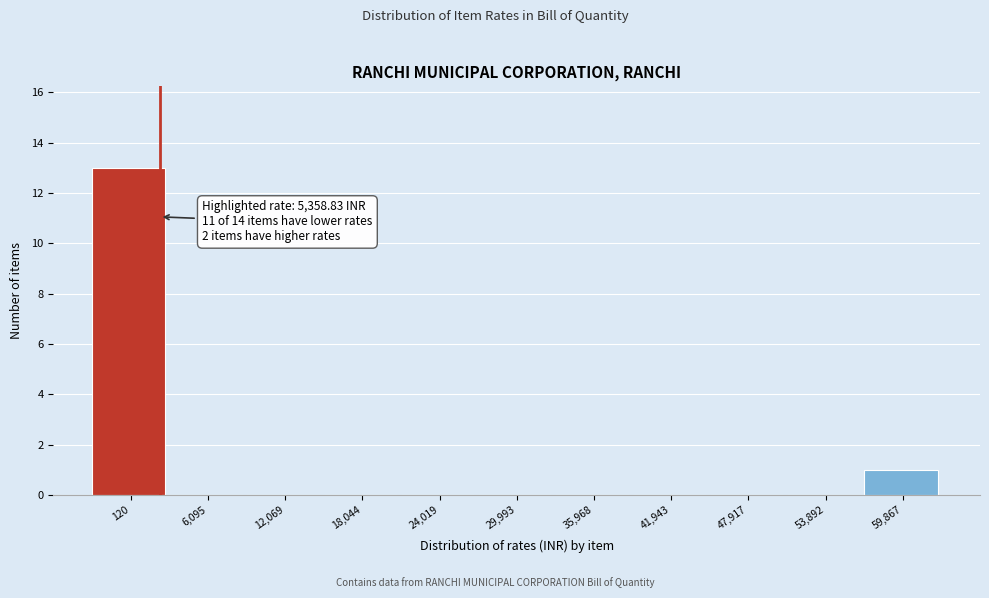

Reading left to right, extract all data points from this chart.

120=13	6,095=0	12,069=0	18,044=0	24,019=0	29,993=0	35,968=0	41,943=0	47,917=0	53,892=0	59,867=1